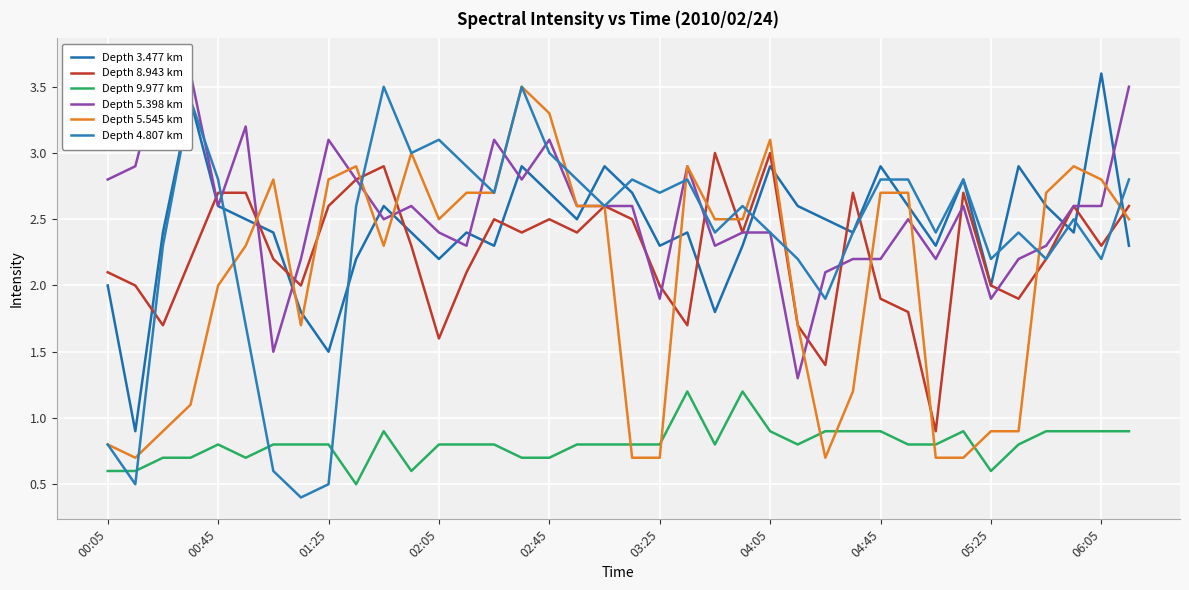

What are all the series names shown in the legend?

Depth 3.477 km, Depth 8.943 km, Depth 9.977 km, Depth 5.398 km, Depth 5.545 km, Depth 4.807 km